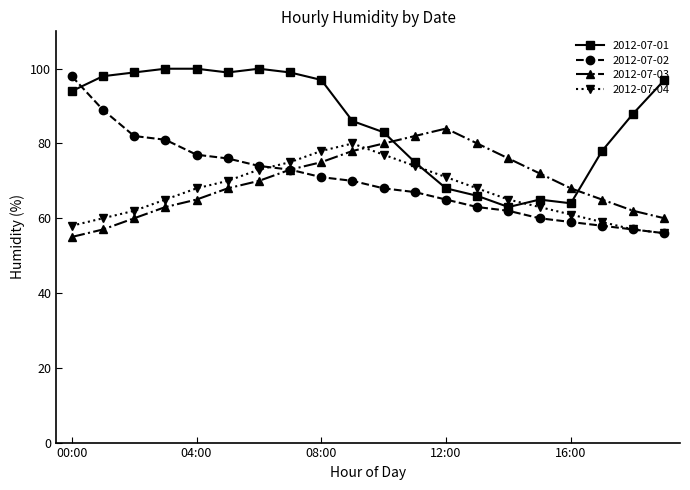

Is this an area chart (filled region under the line)?

No